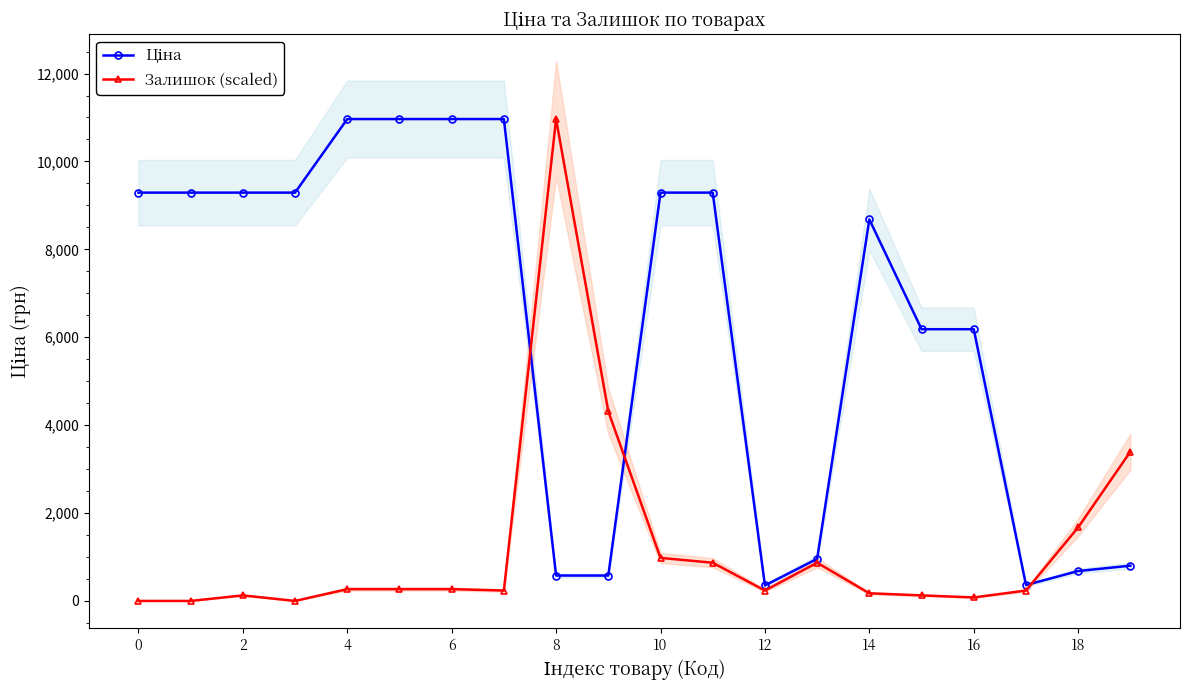

The Залишок (scaled) series shows 0.0 at 0. True or false?

True